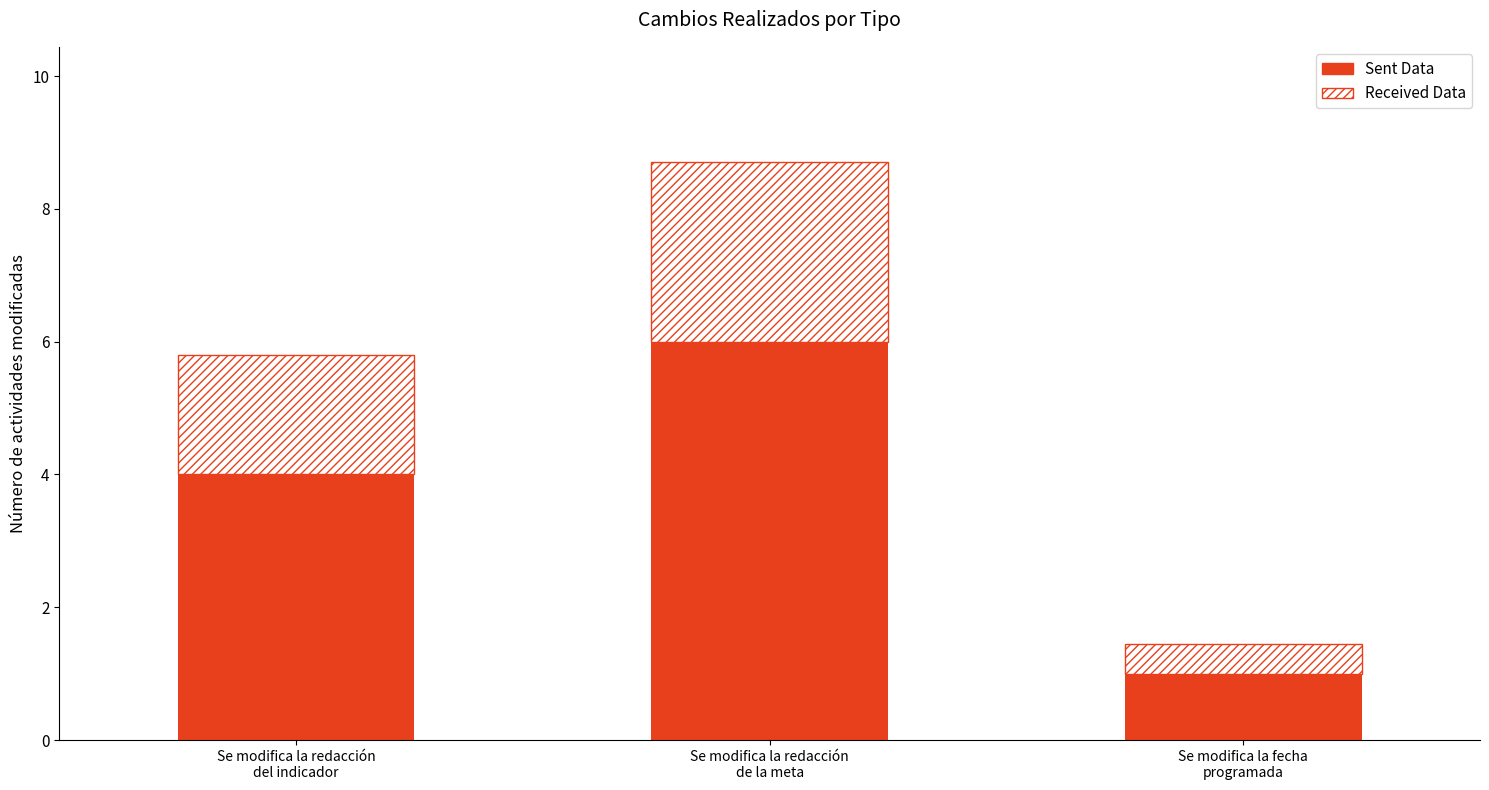

Reading left to right, what are the values for Sent Data?

4.0	6.0	1.0